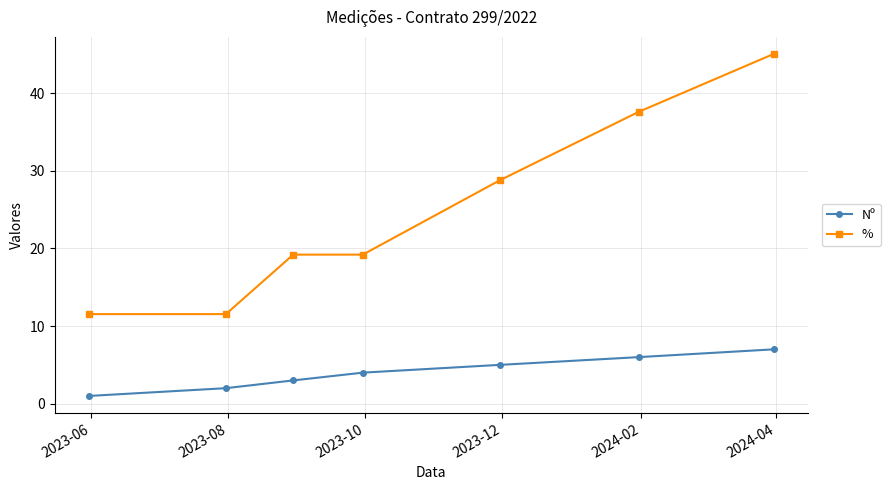

How many lines are shown in the chart?

2